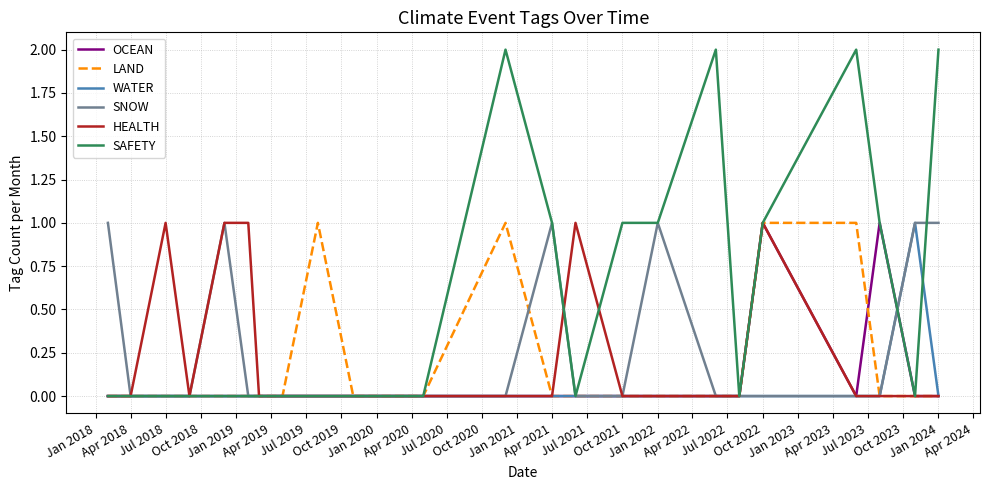

Which series has the largest total across all categories?

SAFETY